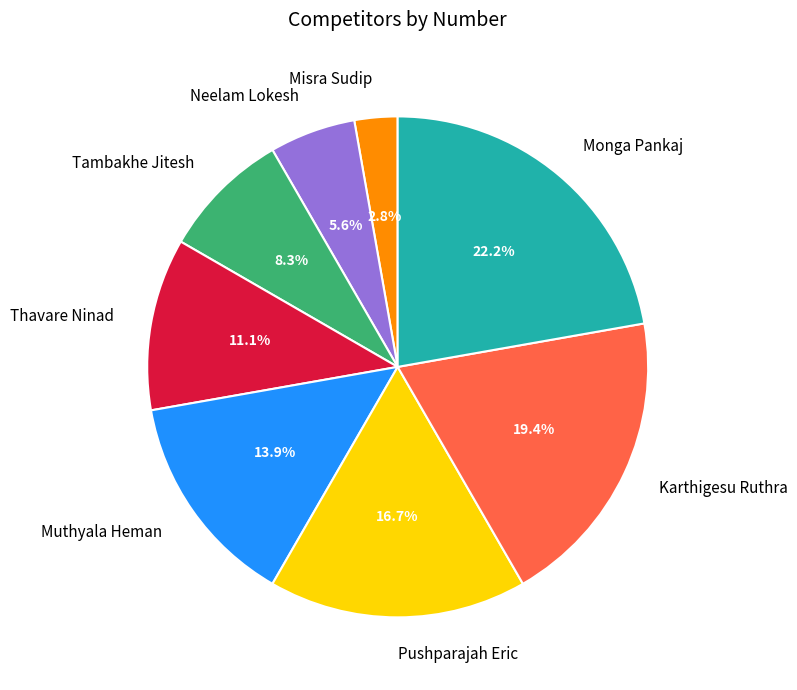

What percentage is the Tambakhe Jitesh slice, to the nearest percent?

8%